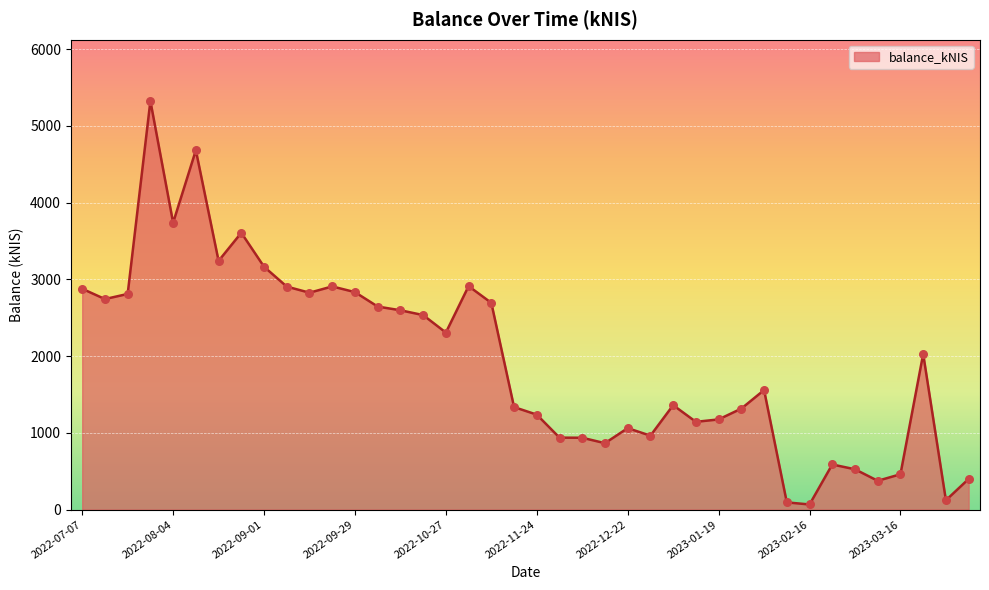

What is the difference between the maximum and minimum values?

5257.0